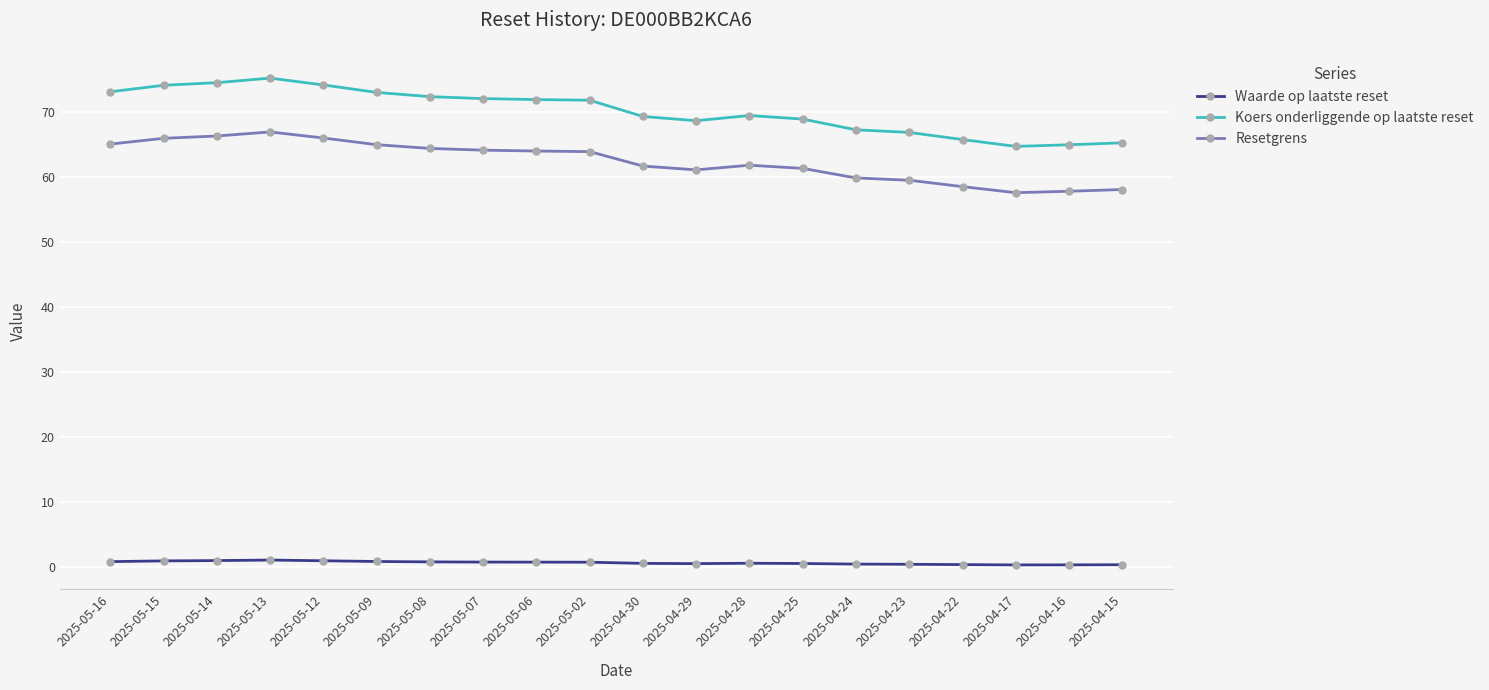

Which series has the largest range (max minus min)?

Koers onderliggende op laatste reset